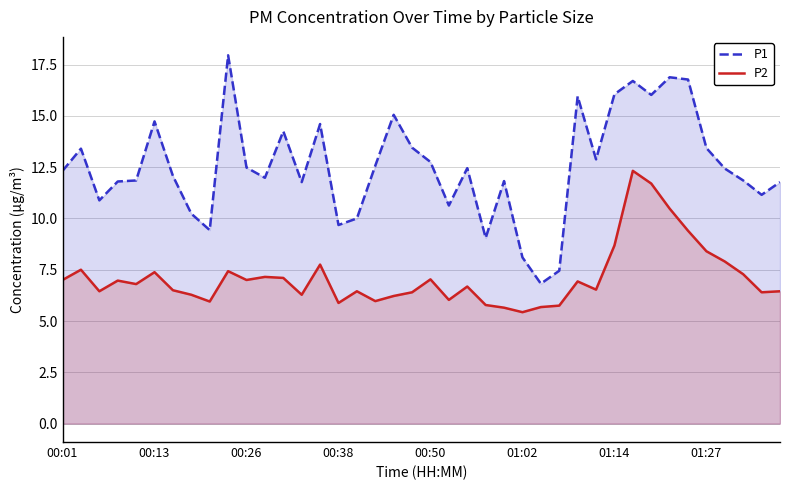

Is the value of P1 at 38 greater than the value of P2 at 21?

Yes